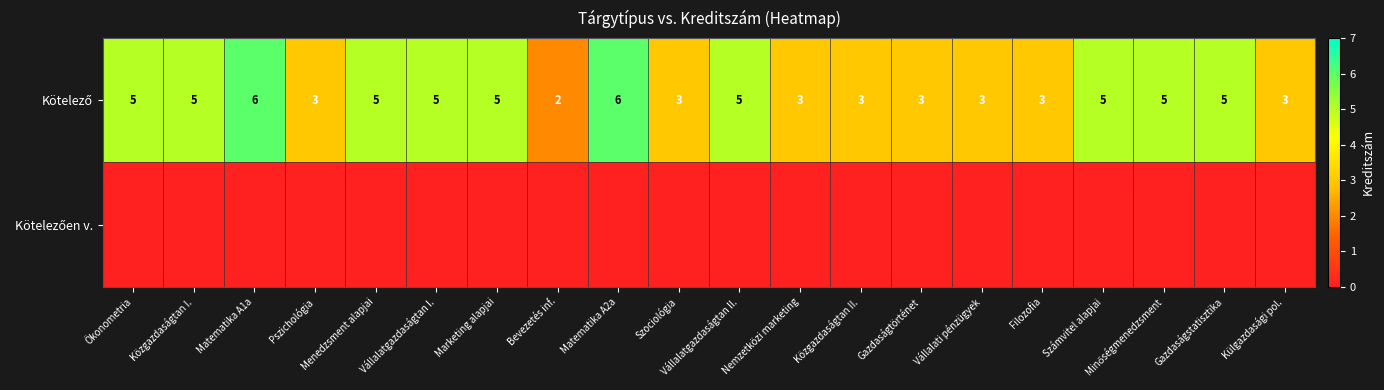

Rank the series by their maximum value, from highest to lowest.

row_0, row_1